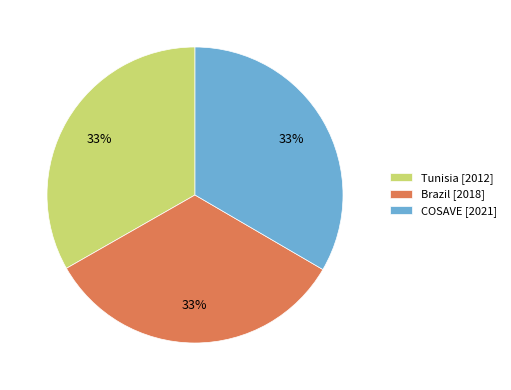

What is the ratio of the value at Tunisia [2012] to the value at Brazil [2018]?

1.0